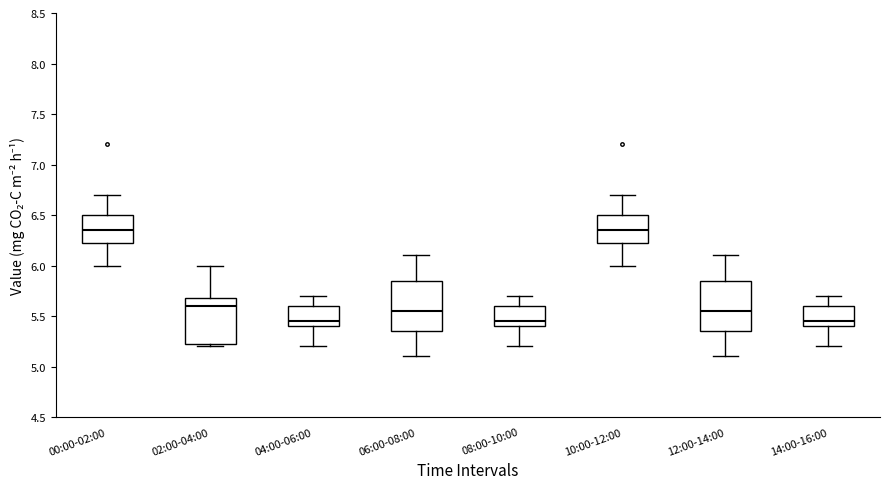

Reading left to right, transcribe this box plot: for each box, give where its median line is, the range the box spans, and where its two whiskers end, as read against the y-axis. The values are not printed on the chart, so give them approximately, as read against the axis.

00:00-02:00: median 6.35, box 6.25 to 6.50, whiskers 6.00 to 6.70
02:00-04:00: median 5.60, box 5.25 to 5.70, whiskers 5.20 to 6.00
04:00-06:00: median 5.45, box 5.40 to 5.60, whiskers 5.20 to 5.70
06:00-08:00: median 5.55, box 5.35 to 5.85, whiskers 5.10 to 6.10
08:00-10:00: median 5.45, box 5.40 to 5.60, whiskers 5.20 to 5.70
10:00-12:00: median 6.35, box 6.25 to 6.50, whiskers 6.00 to 6.70
12:00-14:00: median 5.55, box 5.35 to 5.85, whiskers 5.10 to 6.10
14:00-16:00: median 5.45, box 5.40 to 5.60, whiskers 5.20 to 5.70